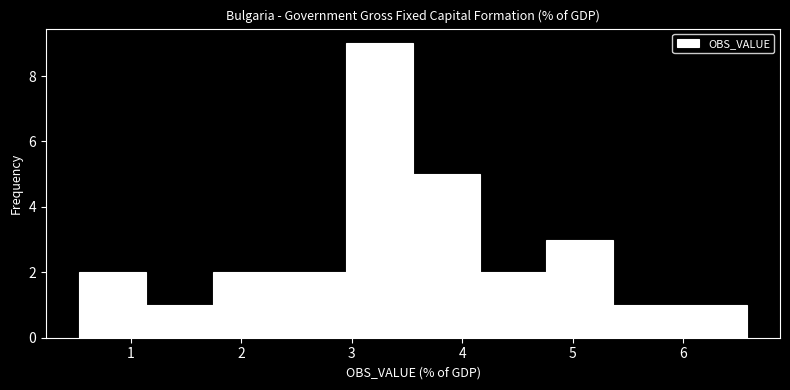

Which range on the x-axis has the tallest bar?

3.0 to 3.6